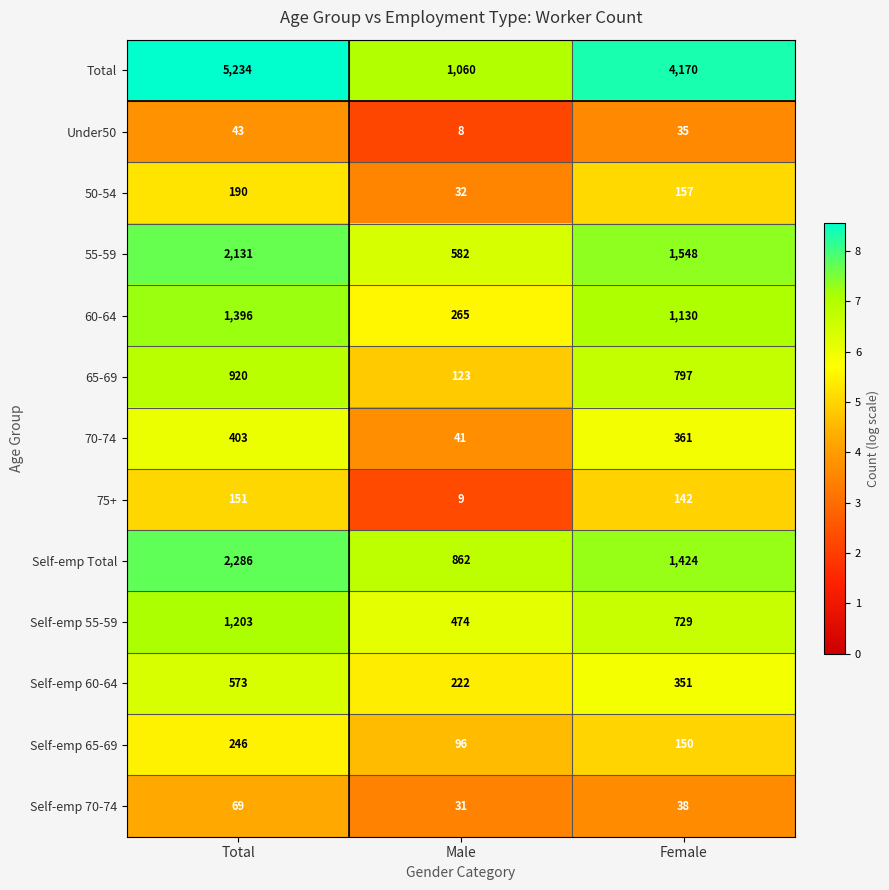

The 70-74 series shows 73 at Male. True or false?

False